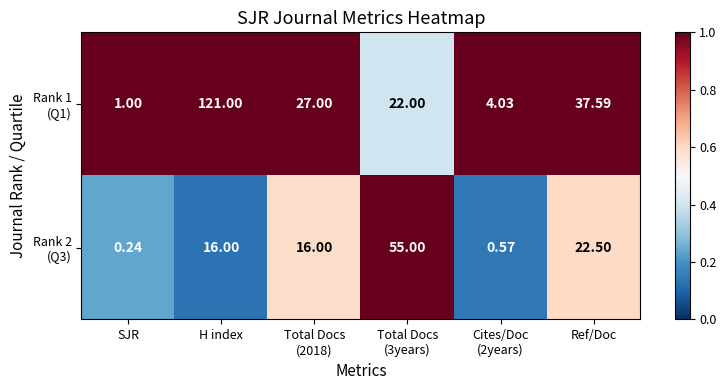

At which category is the sum across all series the highest?

H index